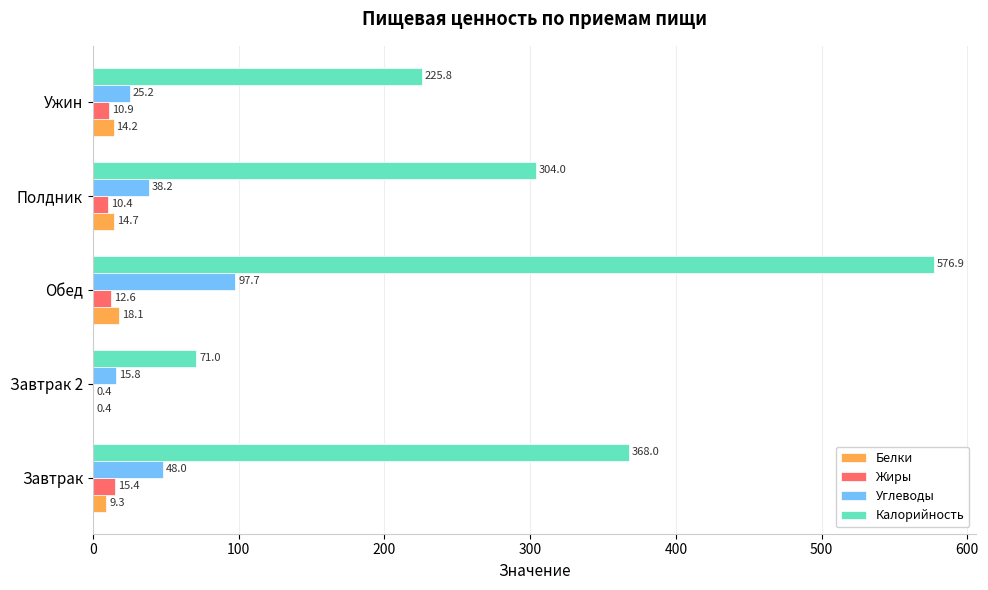

Which series changed the most between Обед and Ужин?

Калорийность